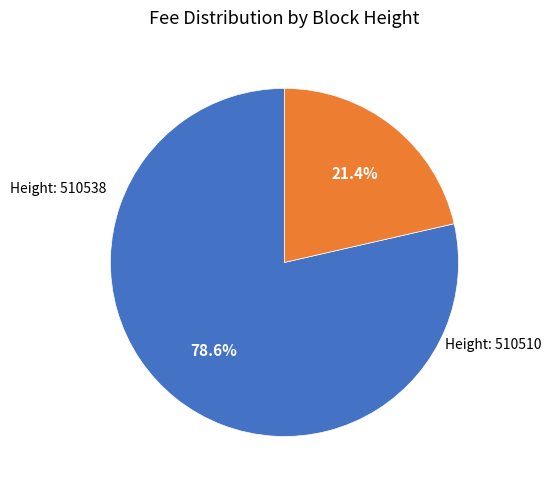

How many slices are in this pie chart?

2